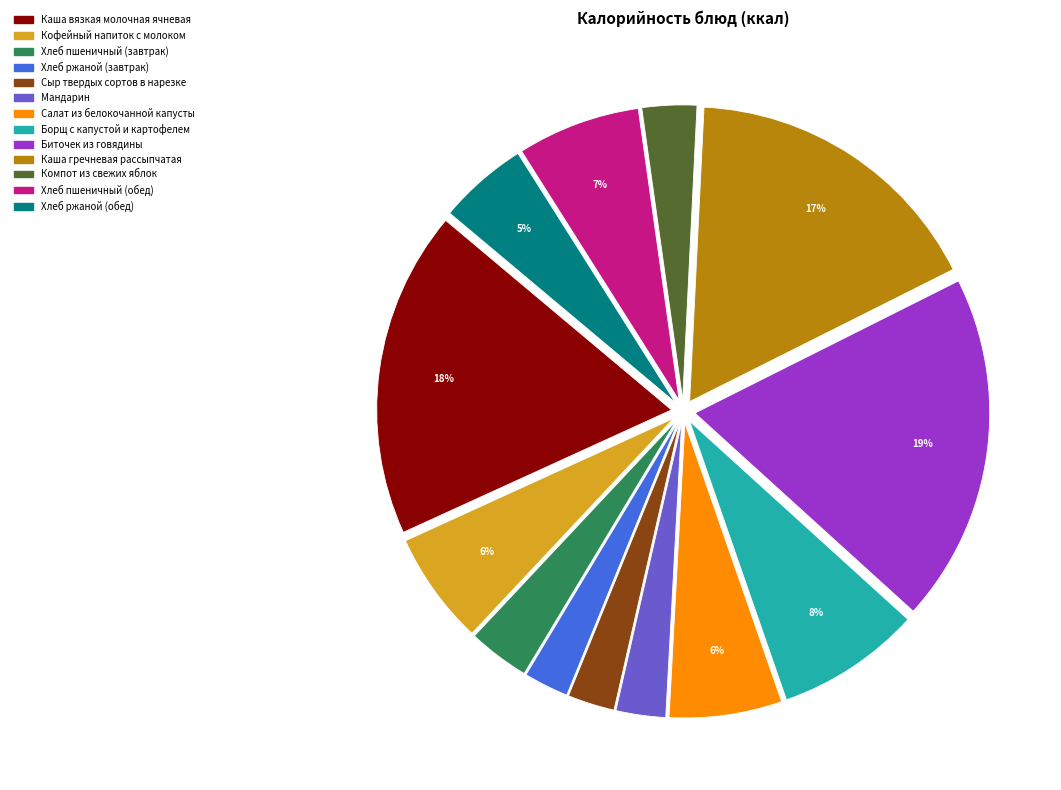

How many slices are in this pie chart?

13